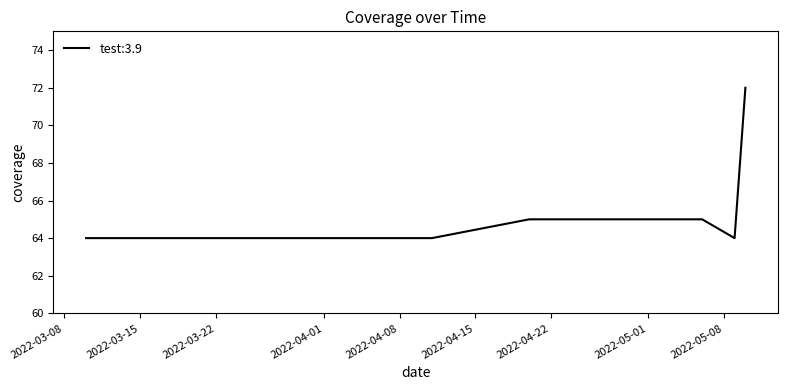

Does the chart have visible grid lines?

No